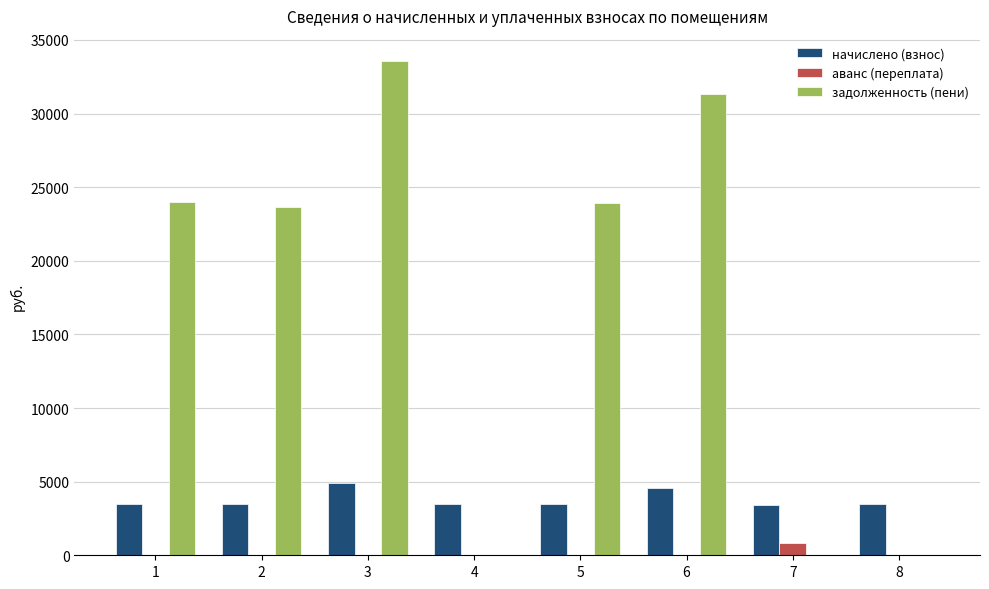

What is the maximum value shown in the chart?

33596.6